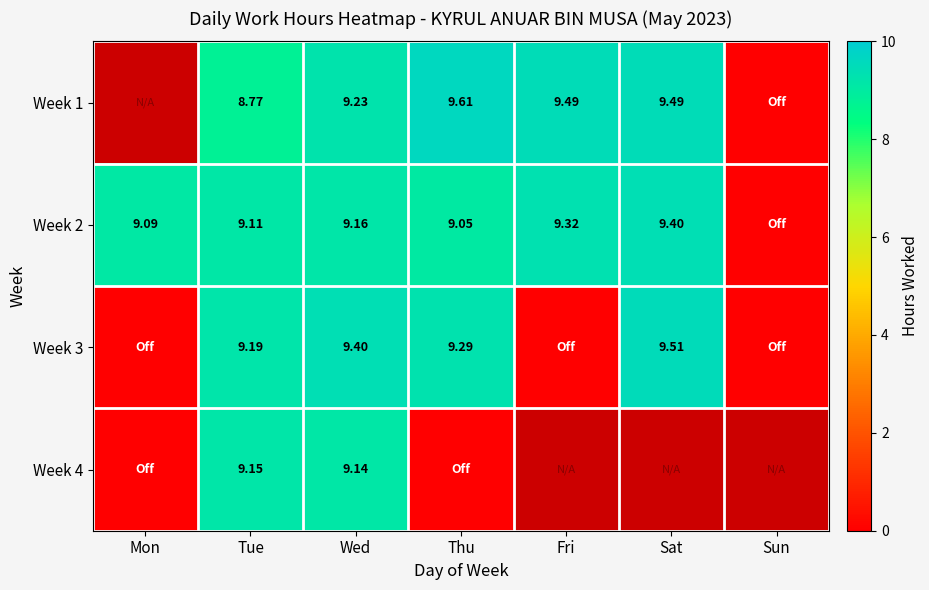

Is the value of Week 1 at Sat greater than the value of Week 2 at Thu?

Yes